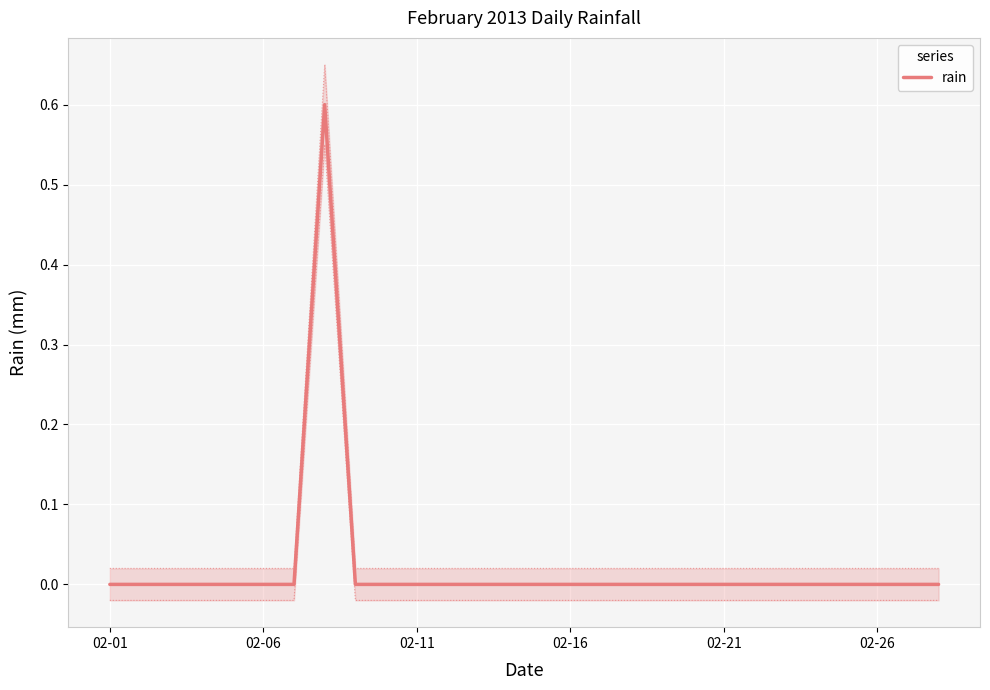

Between 17 and 26, which is larger?

17